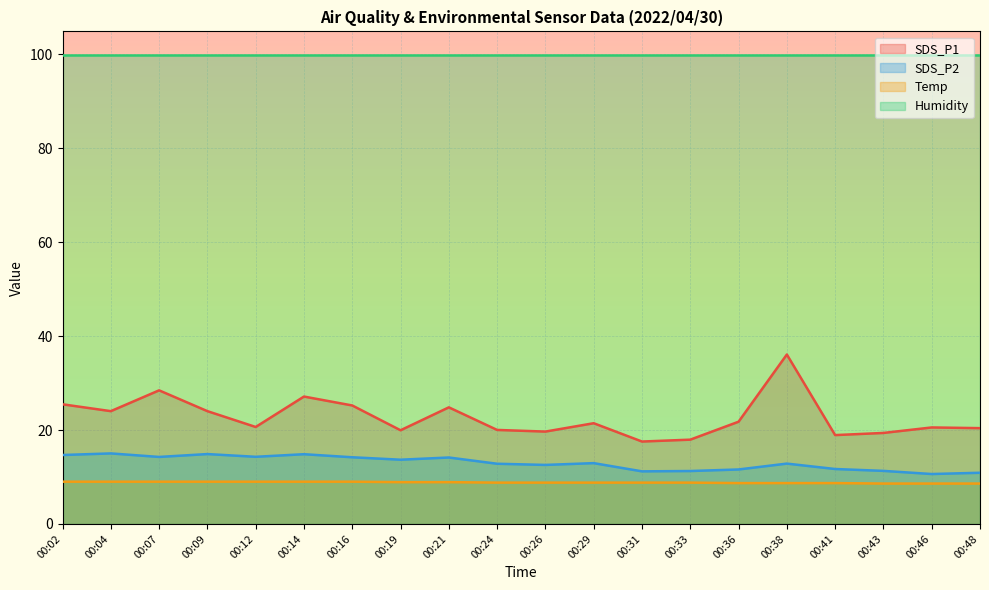

True or false: SDS_P2 and Temp cross at least once.

False